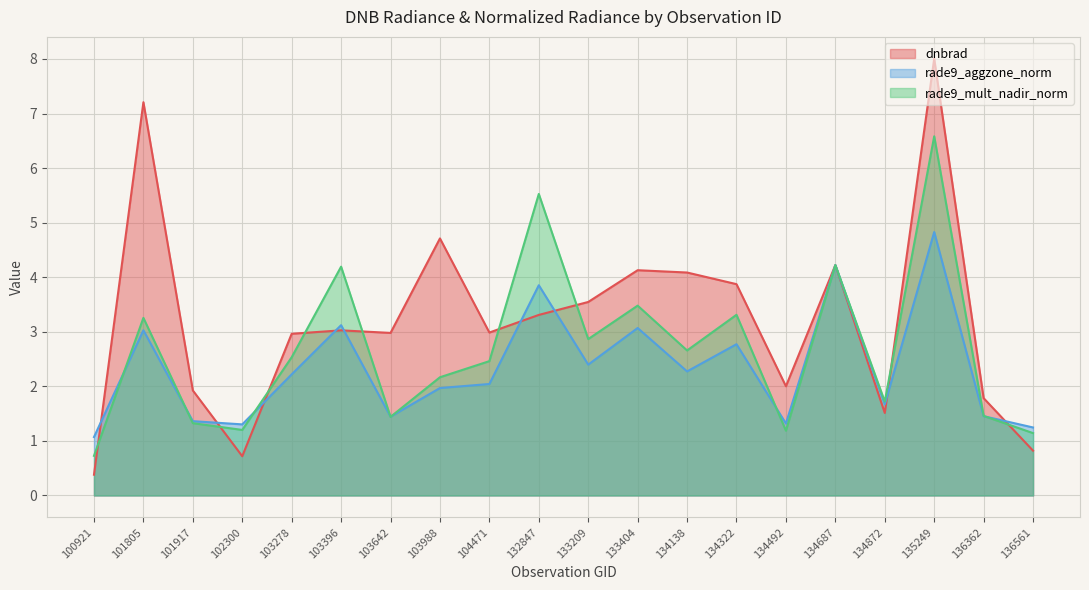

Which series has the largest total across all categories?

dnbrad